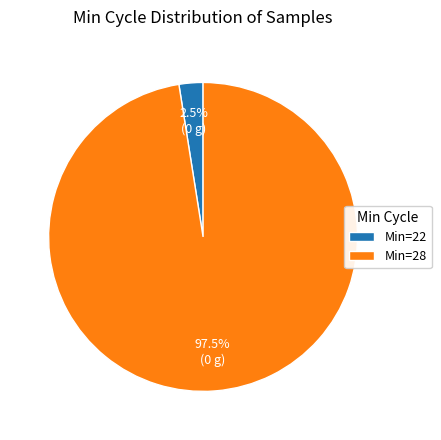

Is the sum of Min=22 and Min=28 greater than half?

Yes